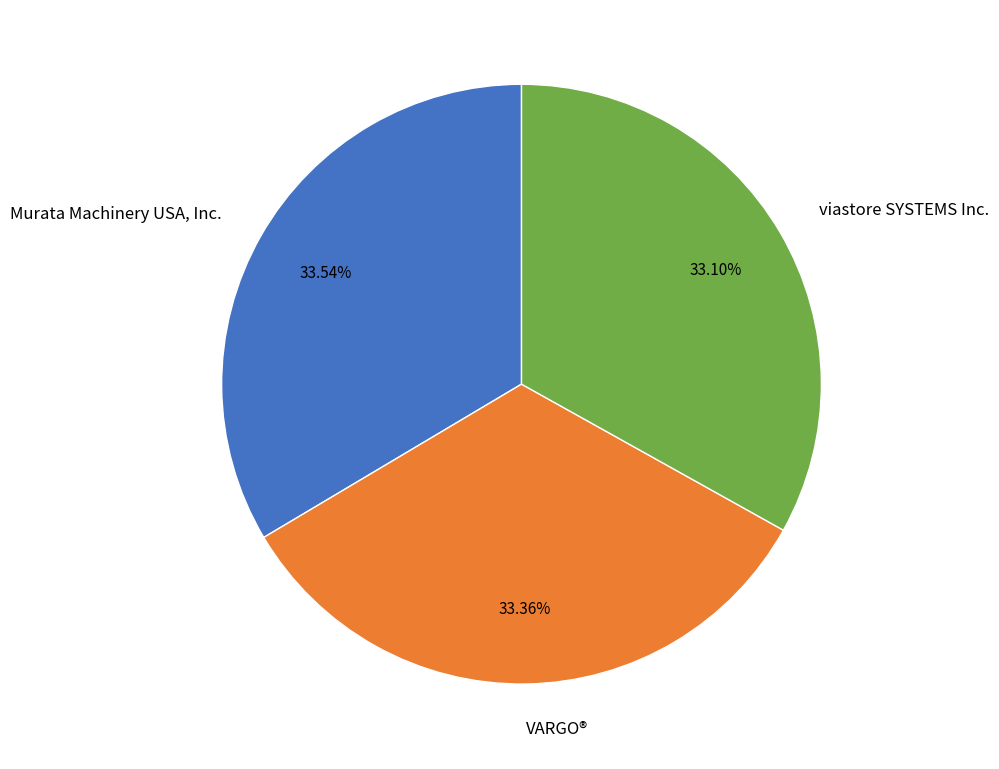

To the nearest percent, what is the average slice percentage?

33%